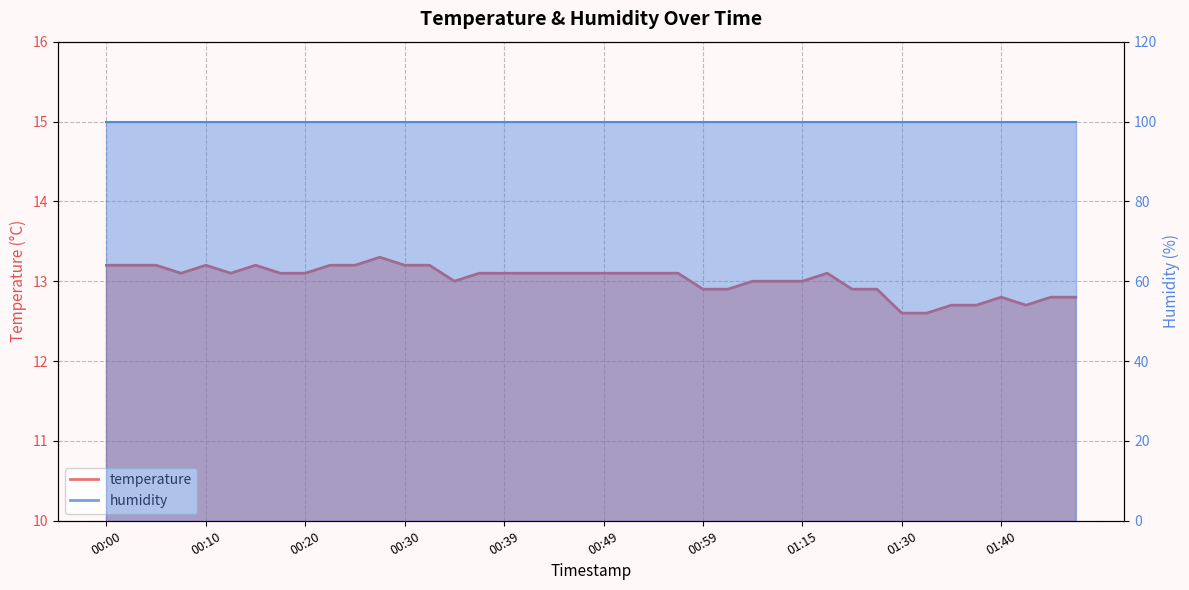

How many values are between 12 and 13?

16